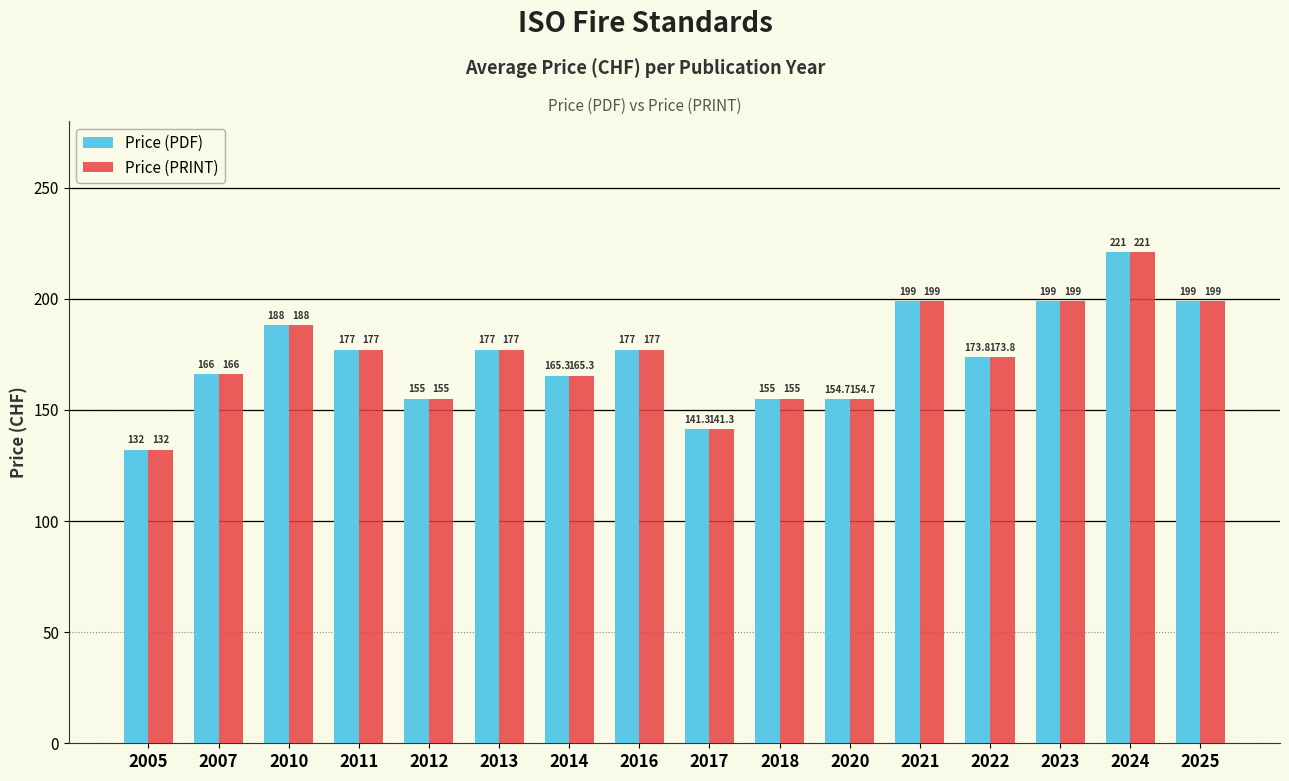

What is the approximate value of Price (PRINT) at 2025?

199.0